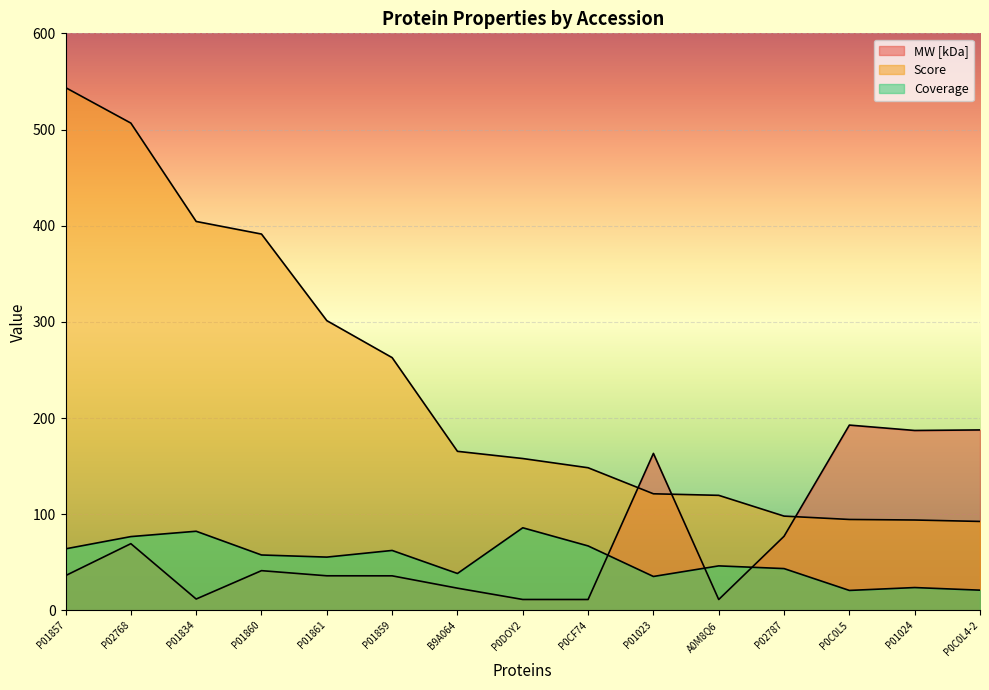

Which category has the highest value in the MW [kDa] series?

P0C0L5